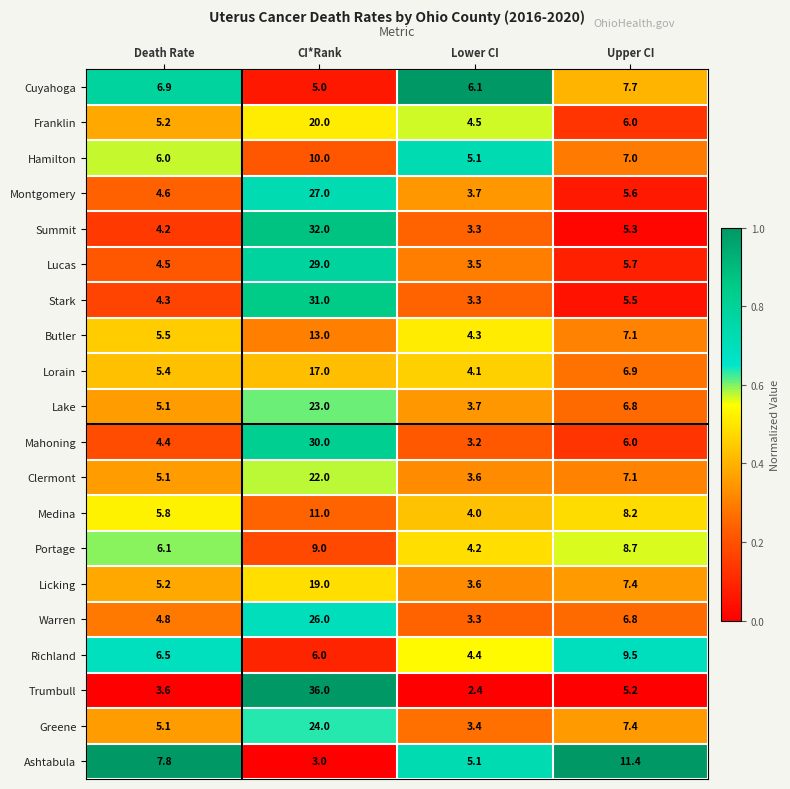

List the series in order of their peak value, lowest first.

Cuyahoga, Portage, Richland, Hamilton, Medina, Ashtabula, Butler, Lorain, Licking, Franklin, Clermont, Lake, Greene, Warren, Montgomery, Lucas, Mahoning, Stark, Summit, Trumbull